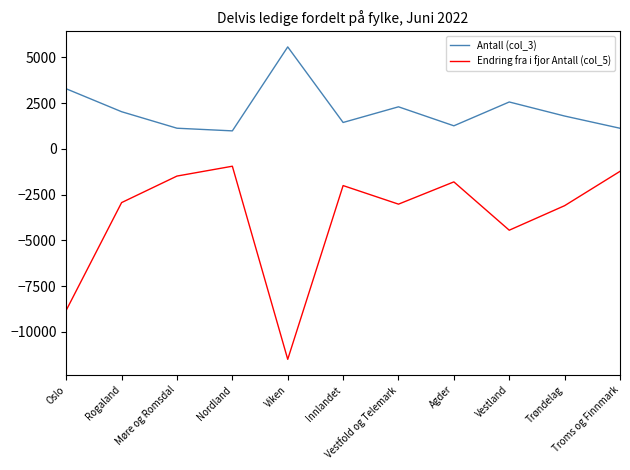

What are all the series names shown in the legend?

Antall (col_3), Endring fra i fjor Antall (col_5)